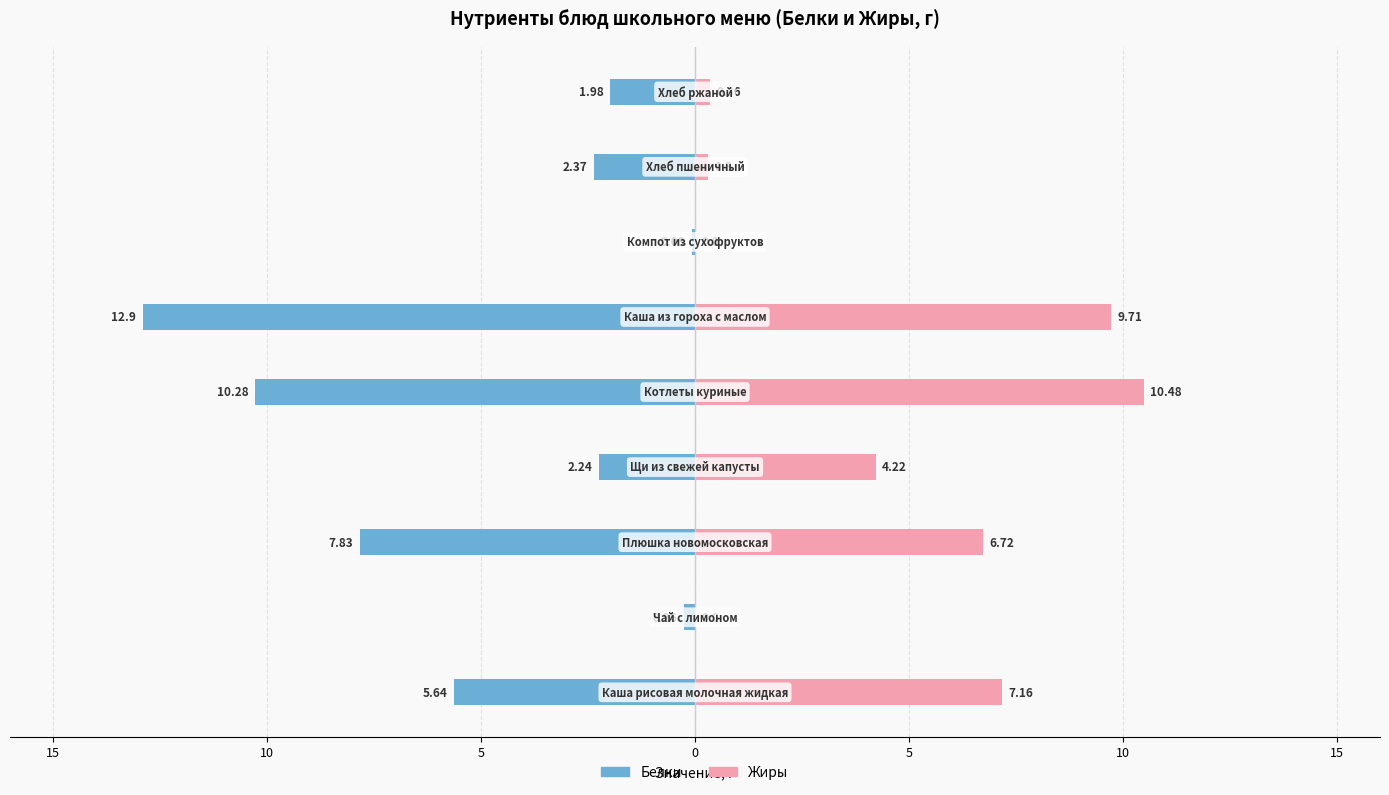

How many data points in Жиры are less than 4?

4